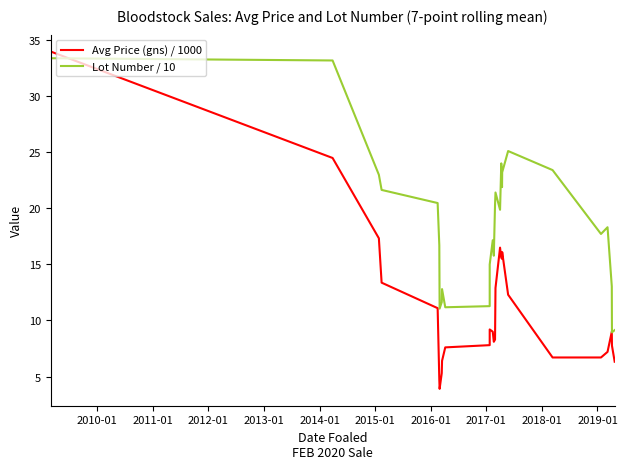

At which category does Lot Number / 10 reach its first local peak?

2017-01